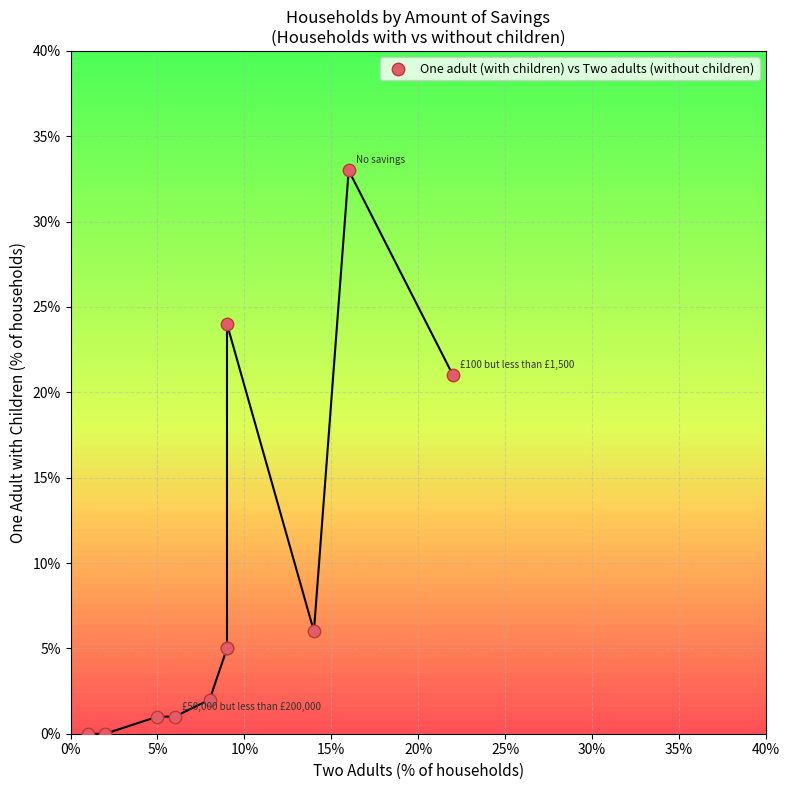

What Y value in the scatter plot is closest to 16?

21